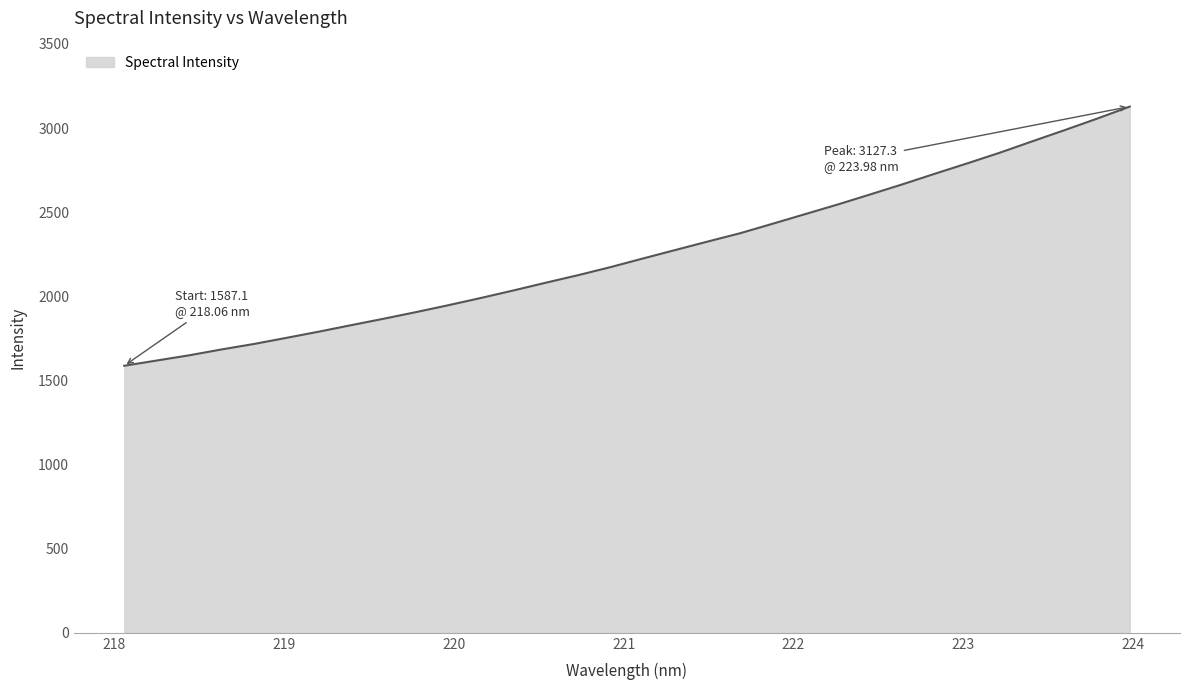

What is the difference between the maximum and minimum values?

1540.2